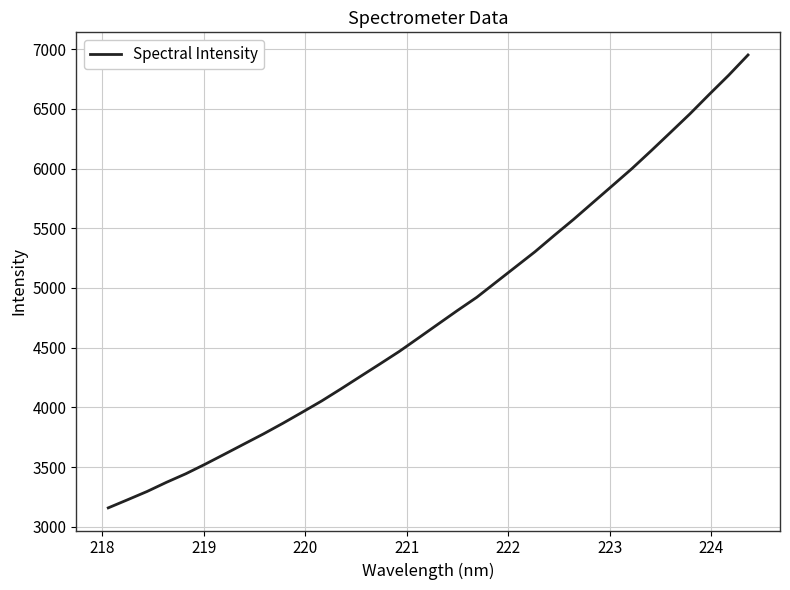

What is the smallest value displayed?

3158.0